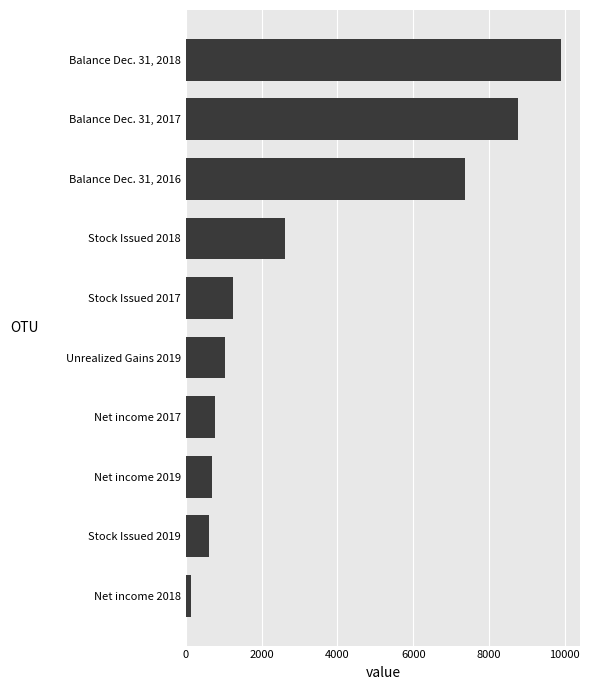

What is the difference between the second highest and minimum values?

8625